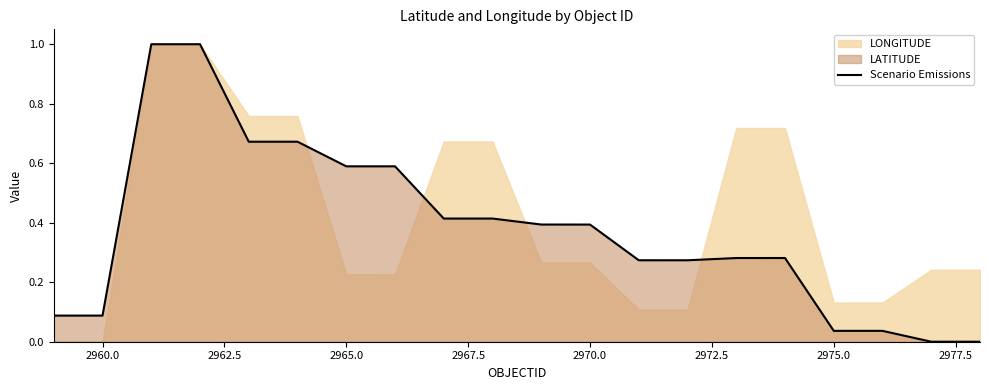

What is the maximum value for Scenario Emissions?

1.0